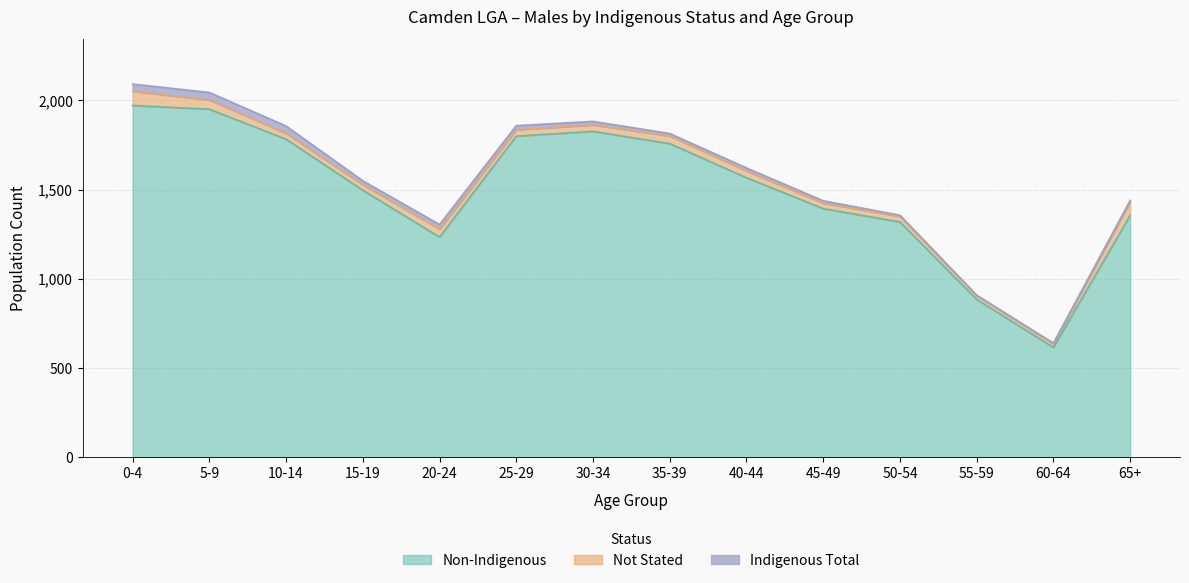

What is the average value of the Non-Indigenous series?

1497